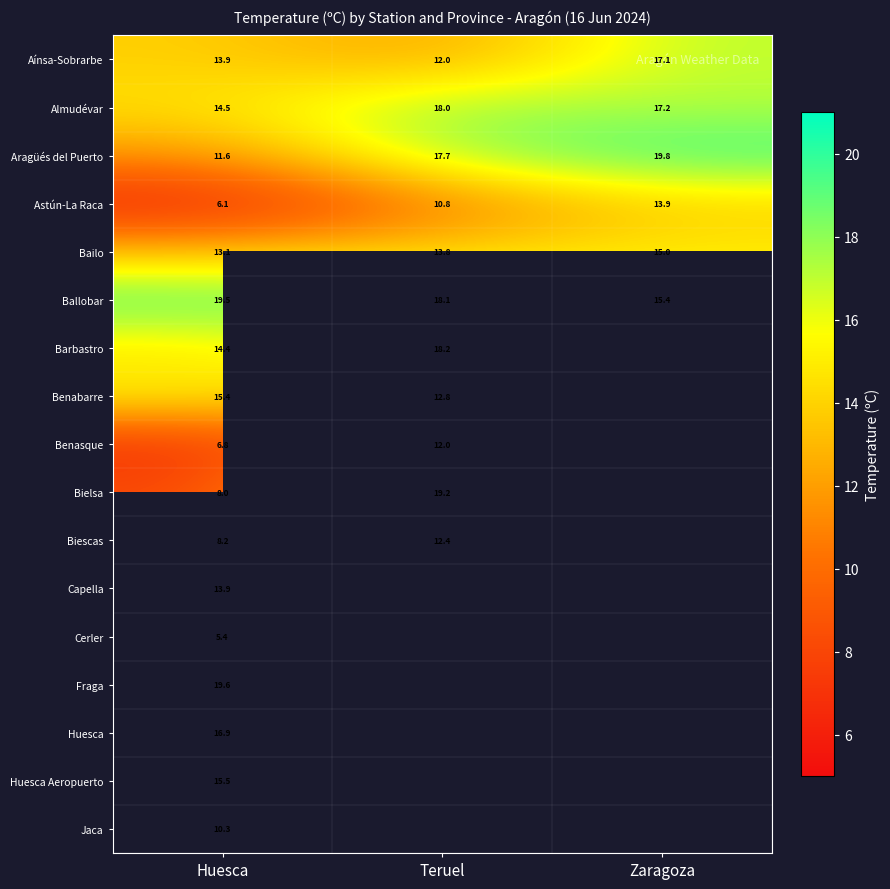

What is the sum of all Almudévar values?

49.7